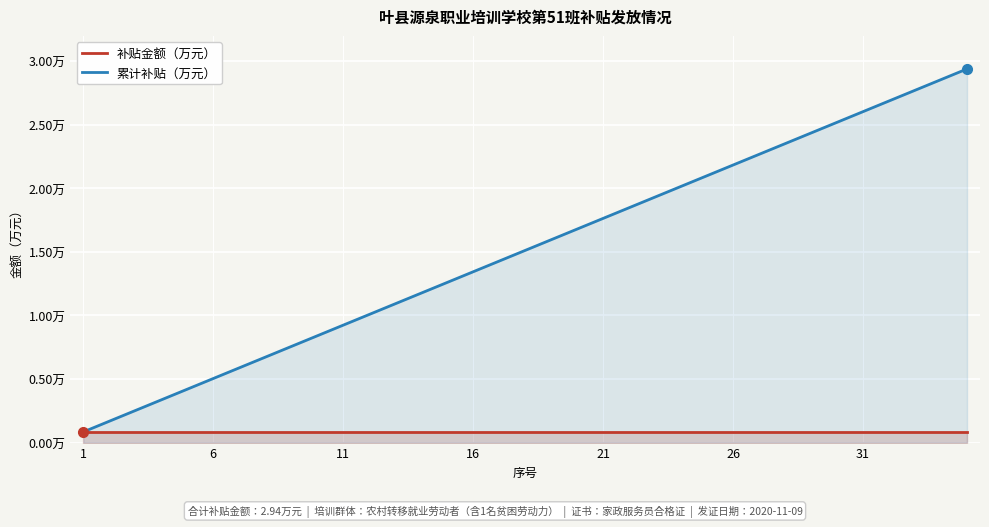

Rank the series at 19 from lowest to highest value.

补贴金额（万元）, 累计补贴（万元）